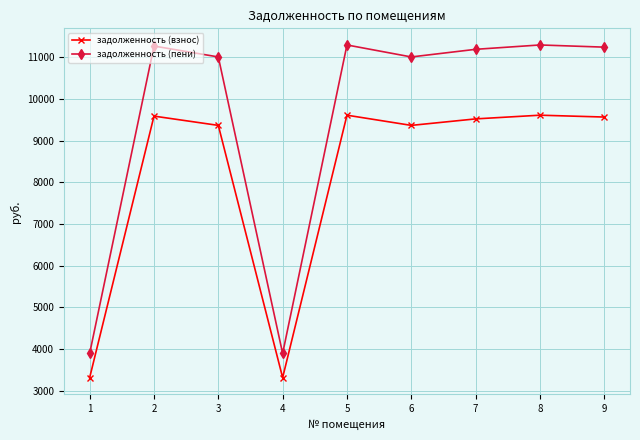

Count the number of categories in the chart.

9